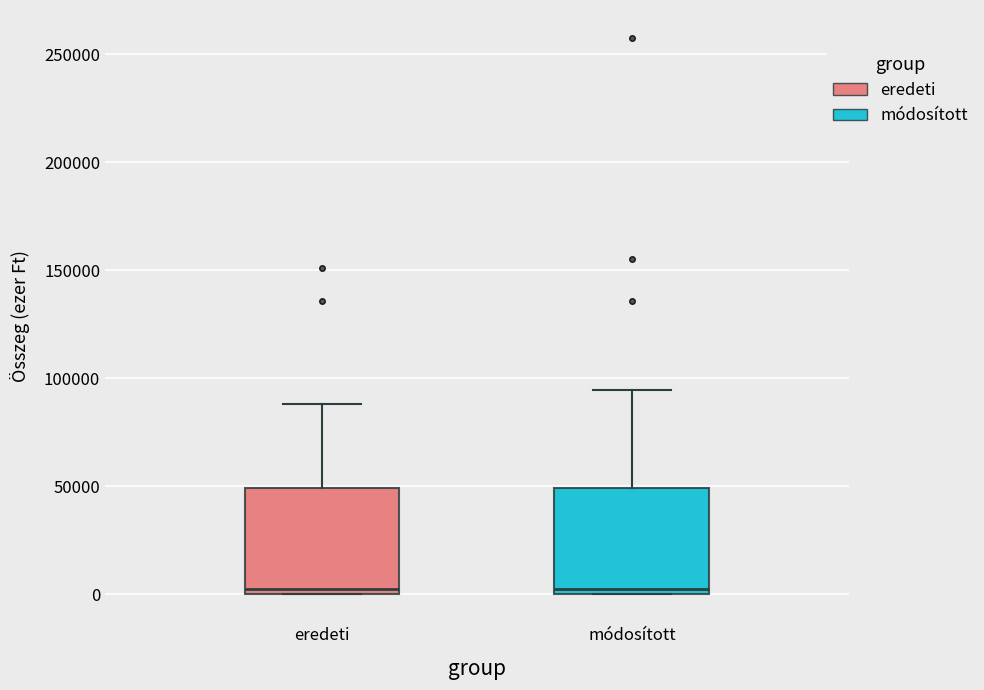

Where does the upper whisker of the box for módosított end on the y-axis? The values are not printed on the chart, so give them approximately, as read against the axis.

95000